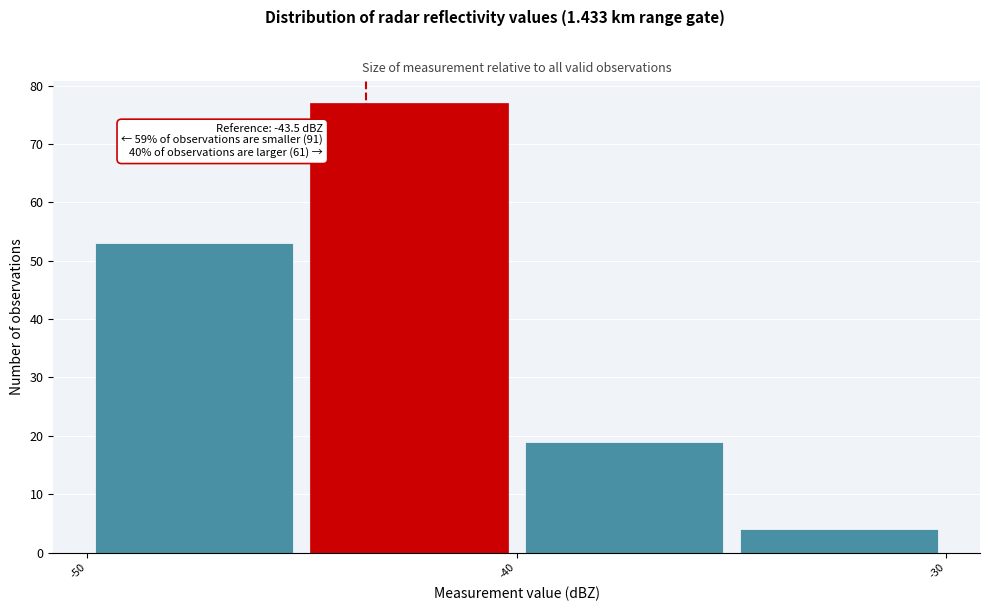

Over which range of the x-axis is the bar tallest?

-45 to -40